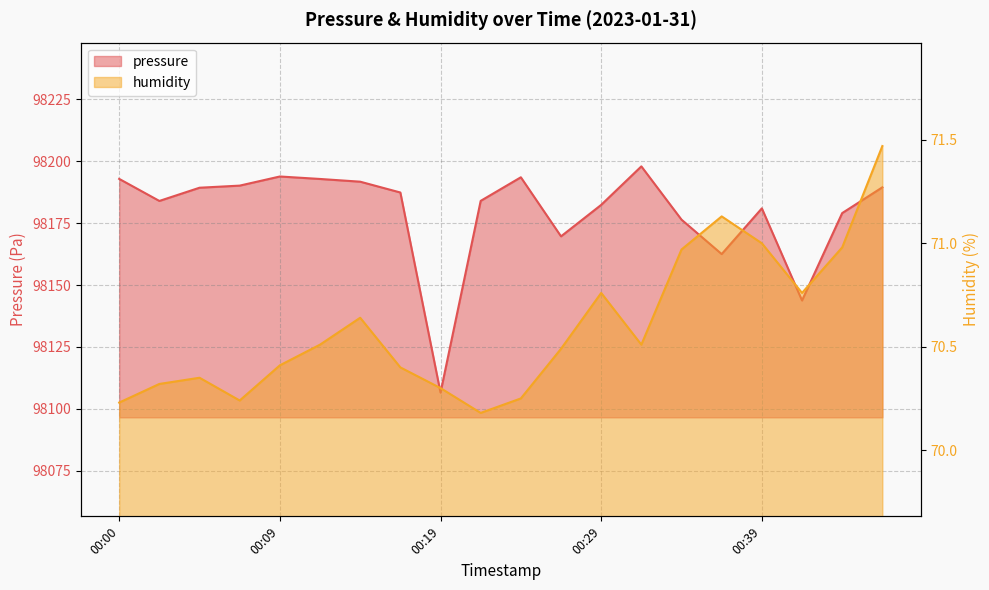

How many distinct data groups are displayed?

2